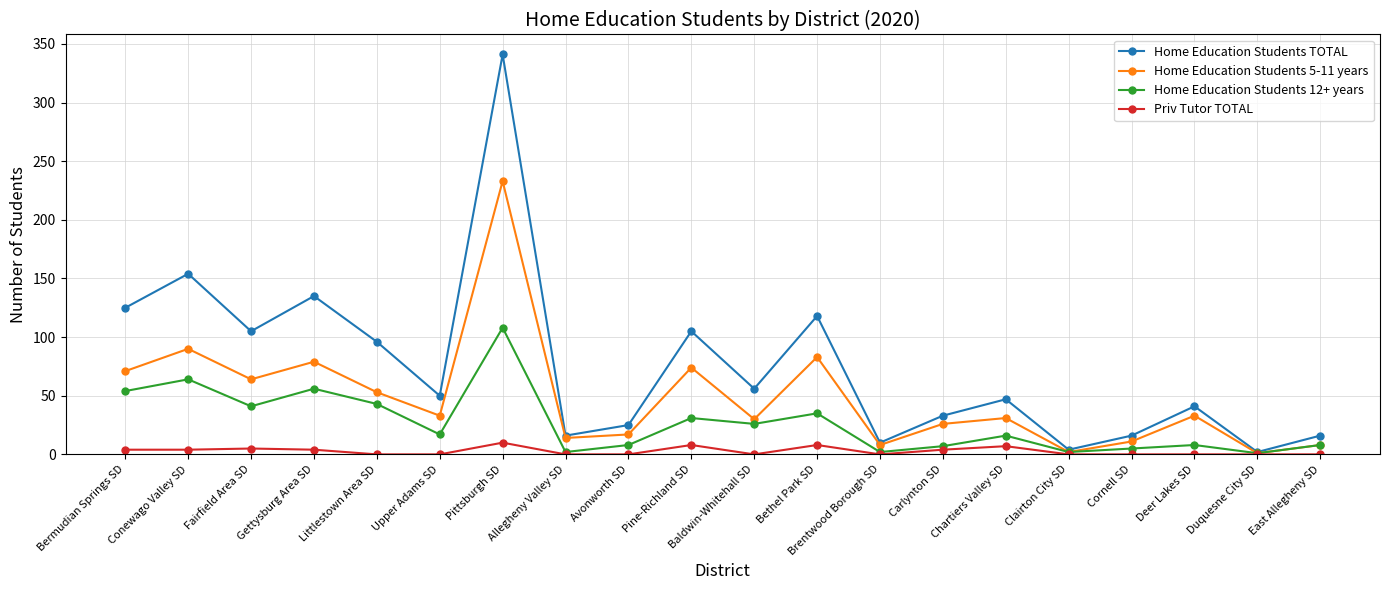

Does the chart display data point markers on the line(s)?

Yes